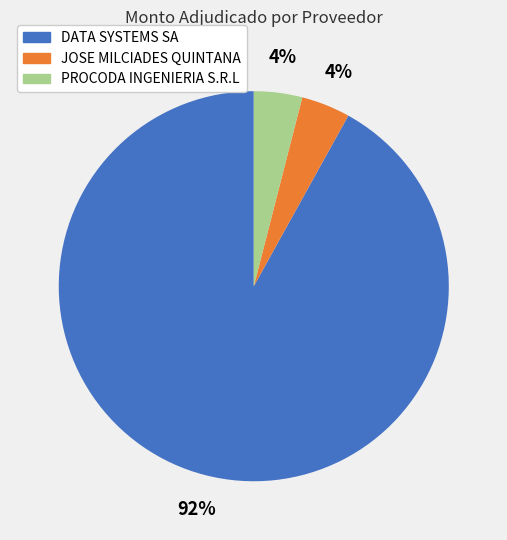

Count the number of slices in the pie.

3